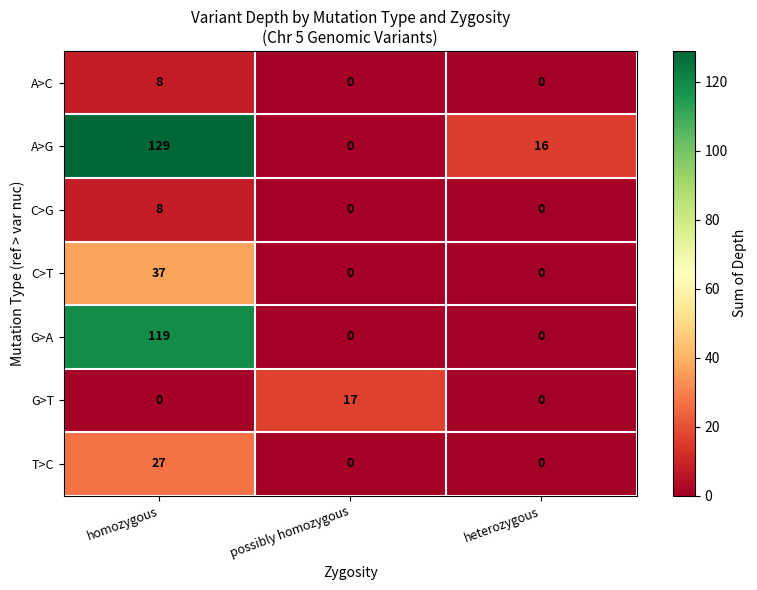

At how many categories does at least one series exceed 15?

3